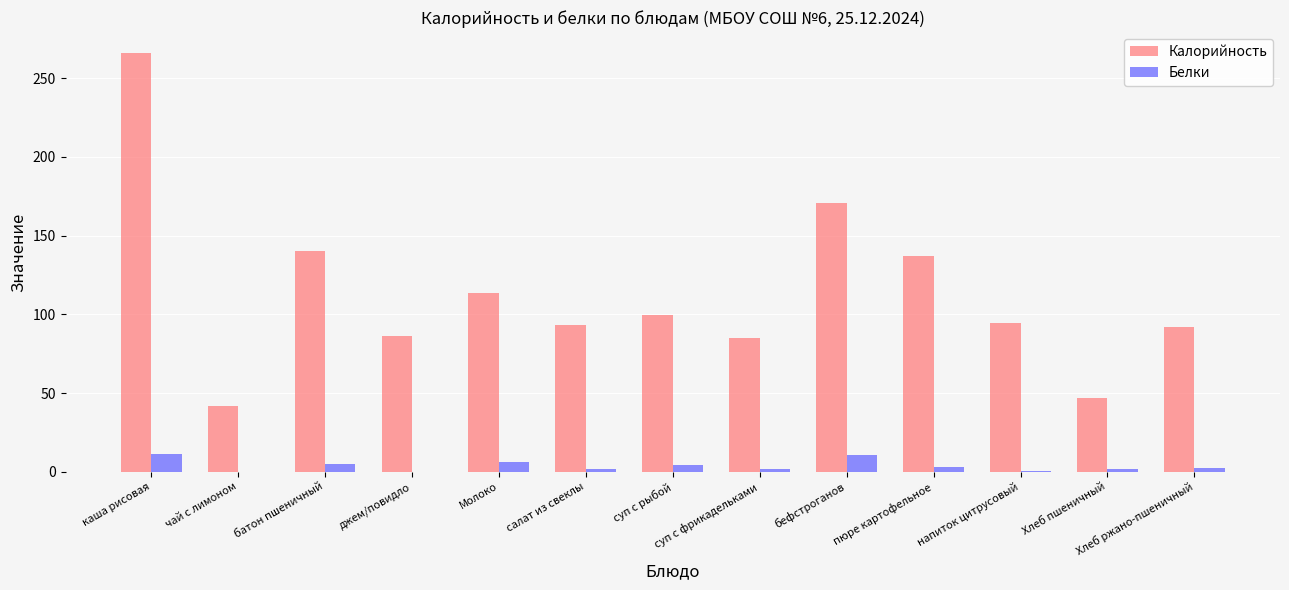

What is the greatest value displayed?

266.0